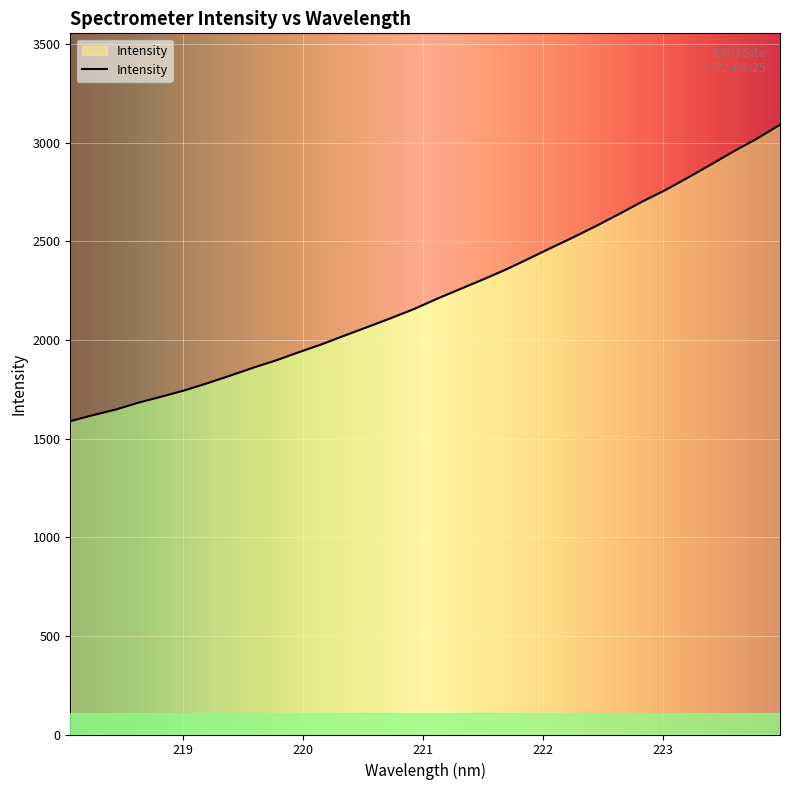

What is the approximate value at 220.5444?

2067.5